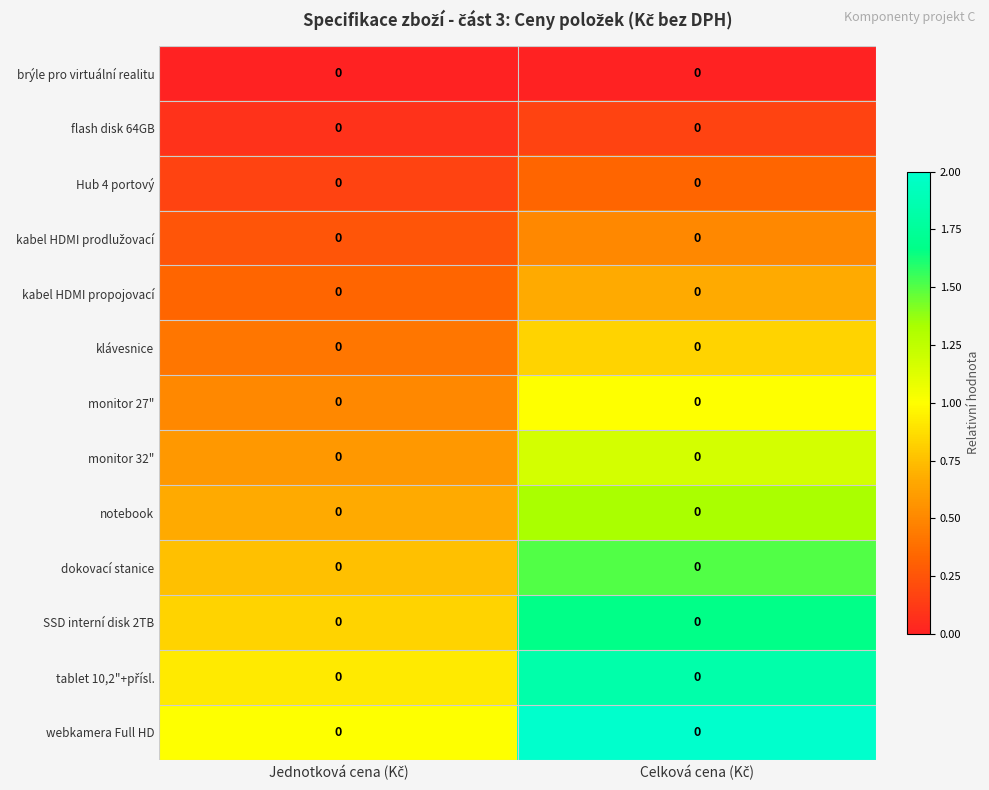

True or false: brýle pro virtuální realitu has a value of 0.0 at Celková cena (Kč).

True